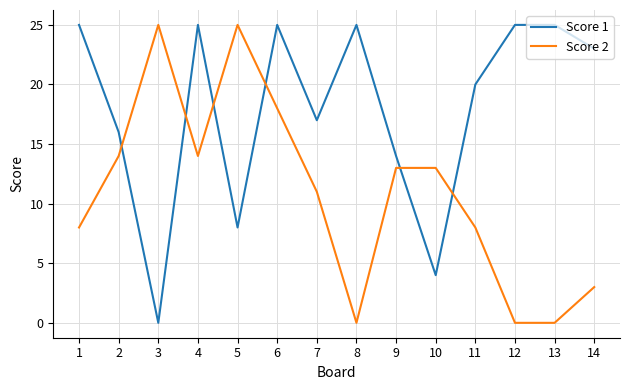

The value of Score 1 at 13 is 41. True or false?

False